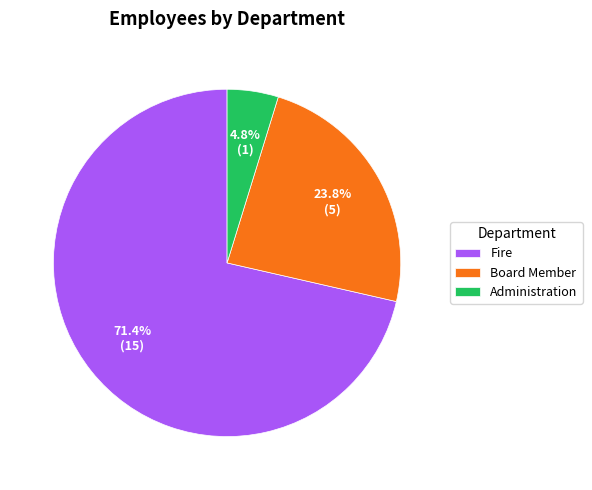

To the nearest percent, what is the difference between the Fire and Board Member slice percentages?

48%